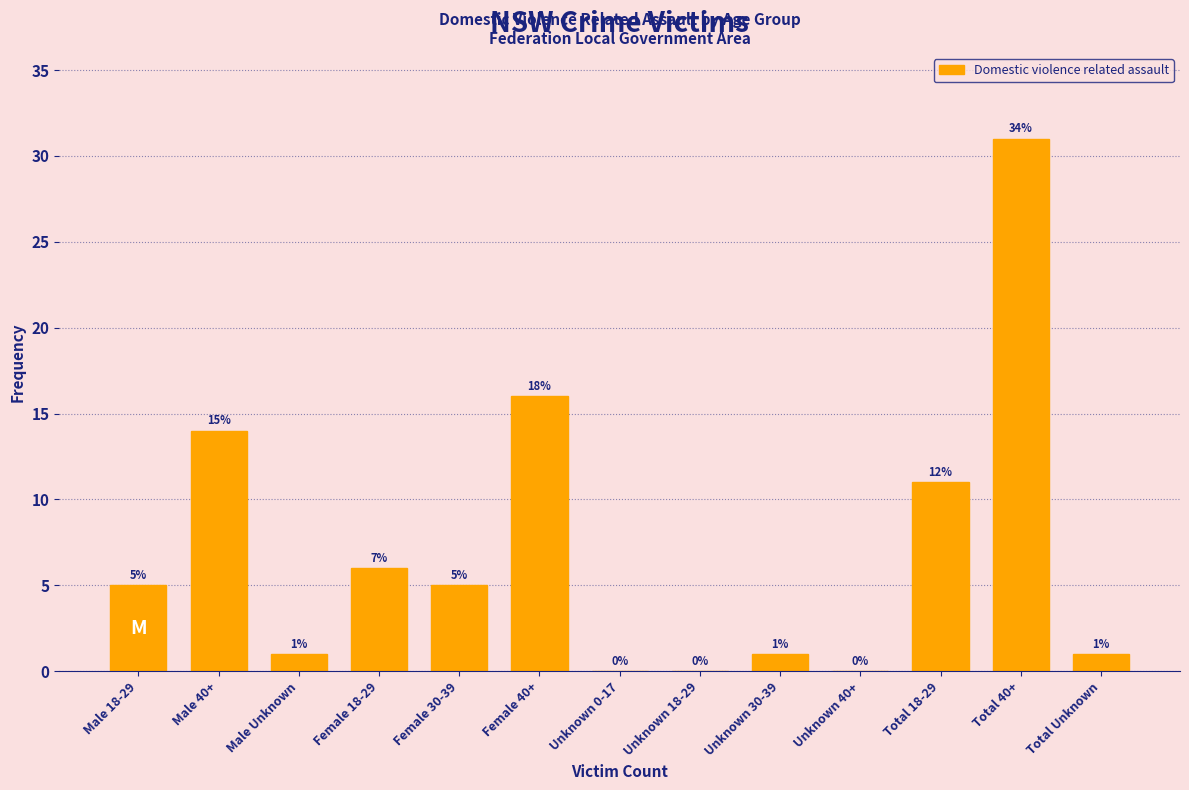

Reading left to right, list all the values displayed in this chart.

Male 18-29=5	Male 40+=14	Male Unknown=1	Female 18-29=6	Female 30-39=5	Female 40+=16	Unknown 0-17=0	Unknown 18-29=0	Unknown 30-39=1	Unknown 40+=0	Total 18-29=11	Total 40+=31	Total Unknown=1